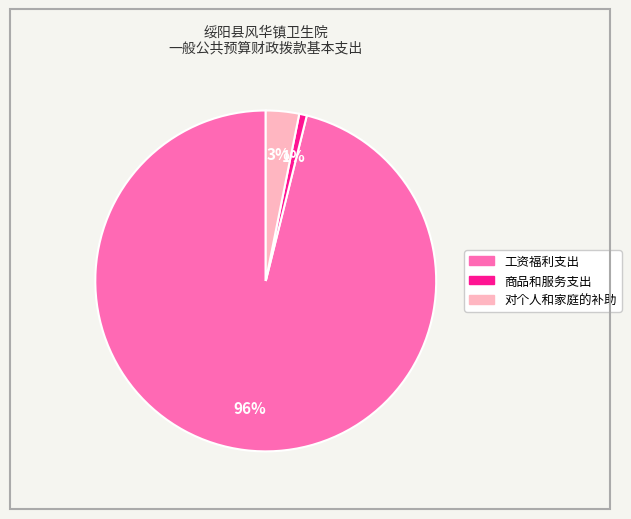

The 对个人和家庭的补助 slice represents 3% of the pie. True or false?

True